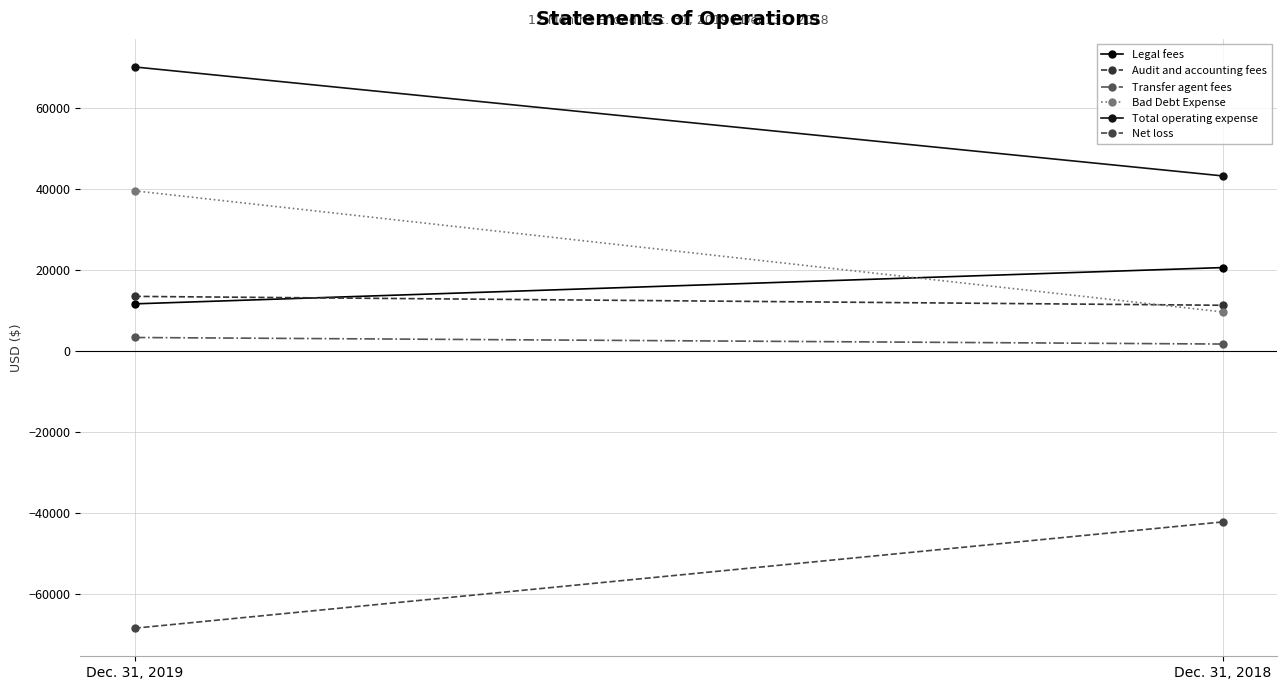

How many values in the Transfer agent fees series are below 3333?

1